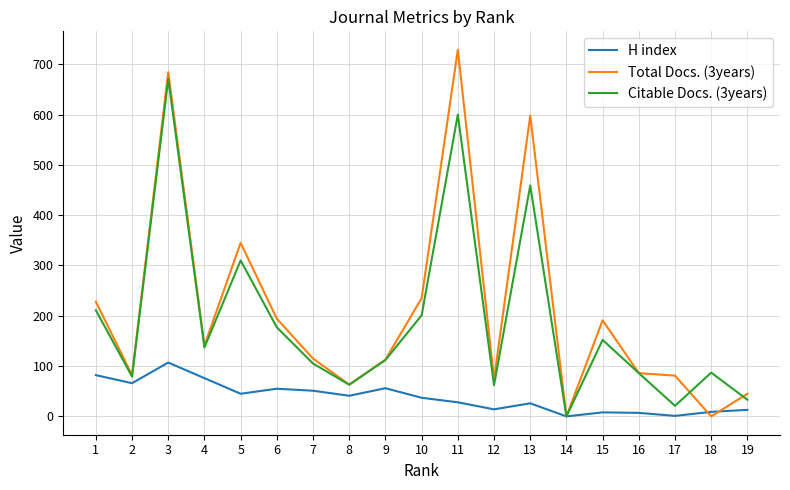

What is the greatest value displayed?

729